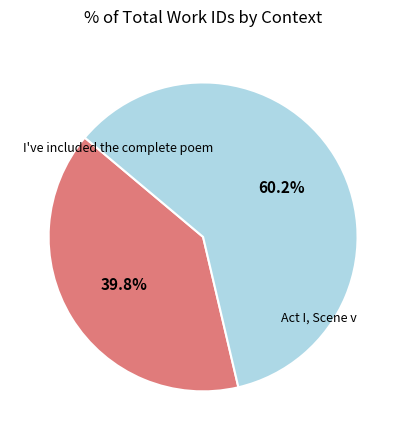

Is there a majority slice in this chart?

Yes